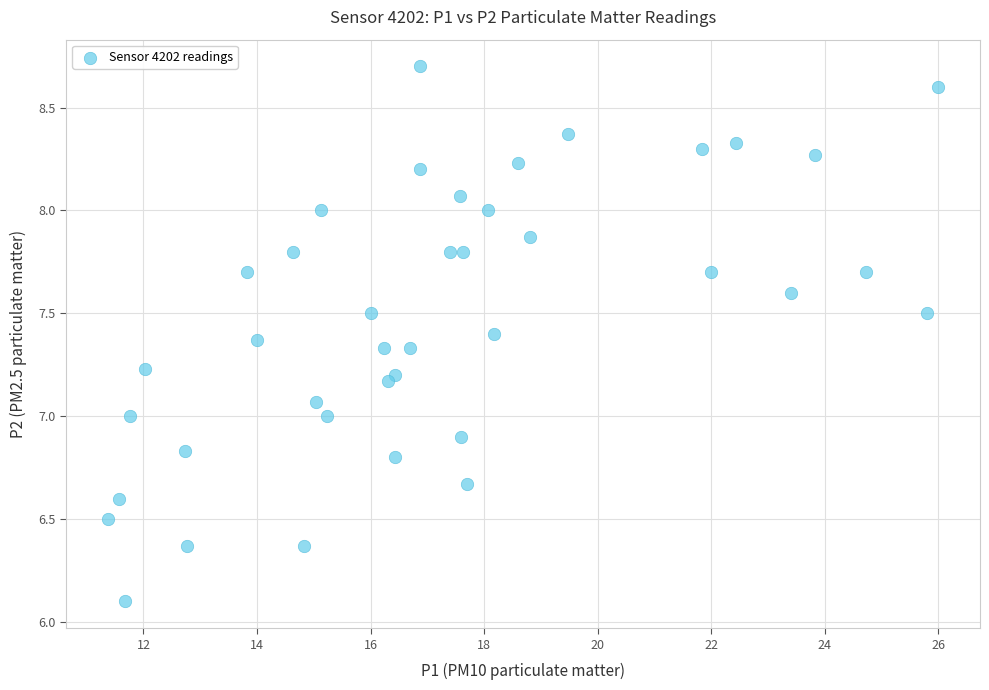

What is the range of Y values (max minus min)?

2.6